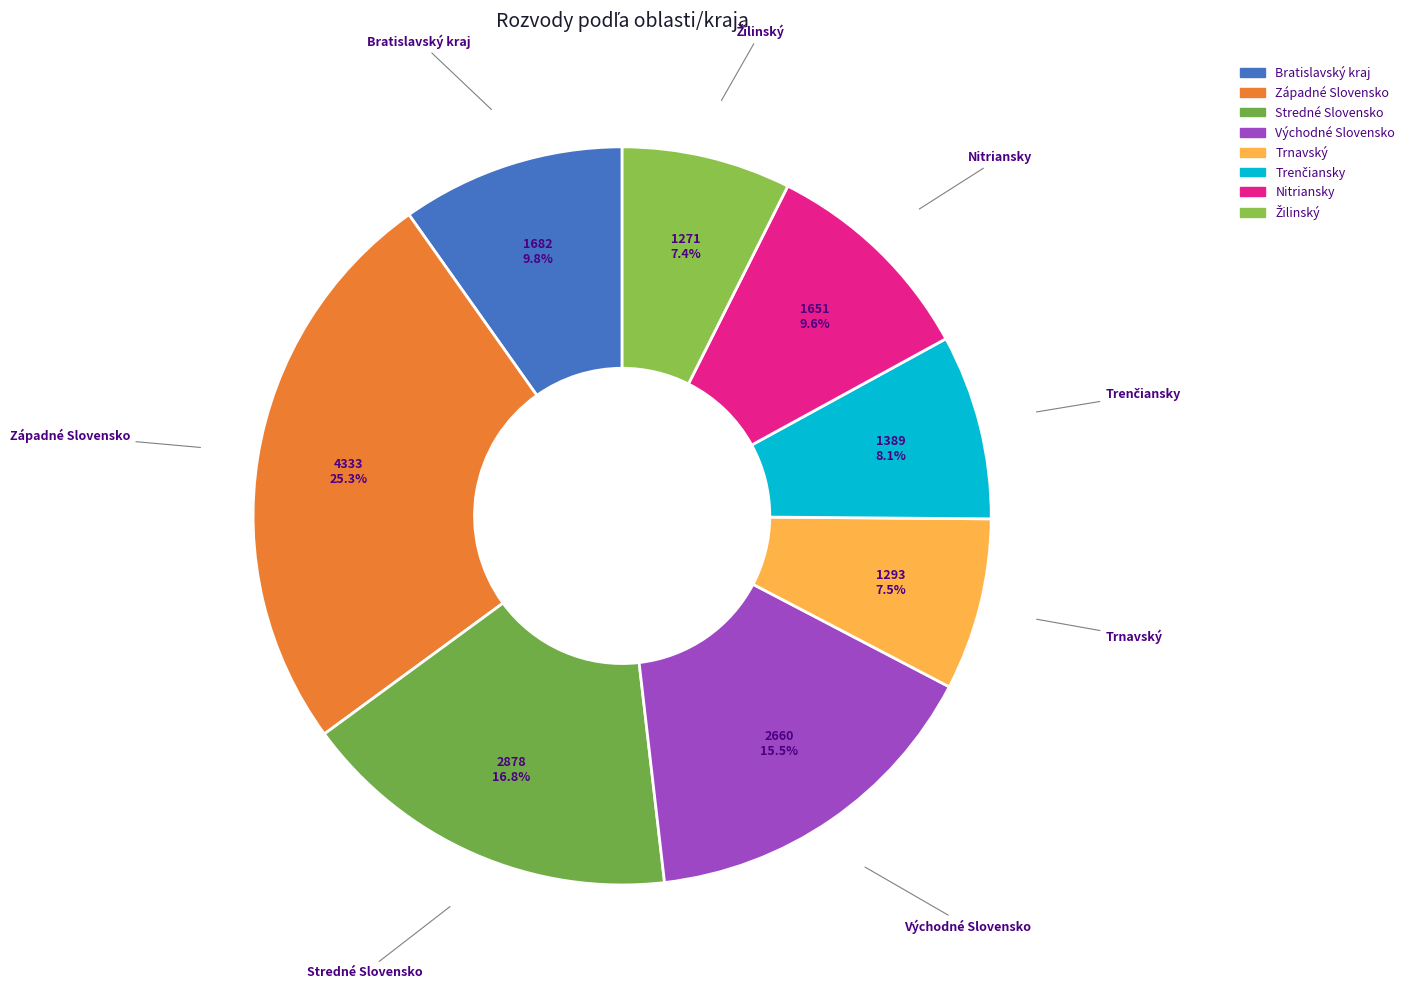

The Stredné Slovensko slice represents 25% of the pie. True or false?

False